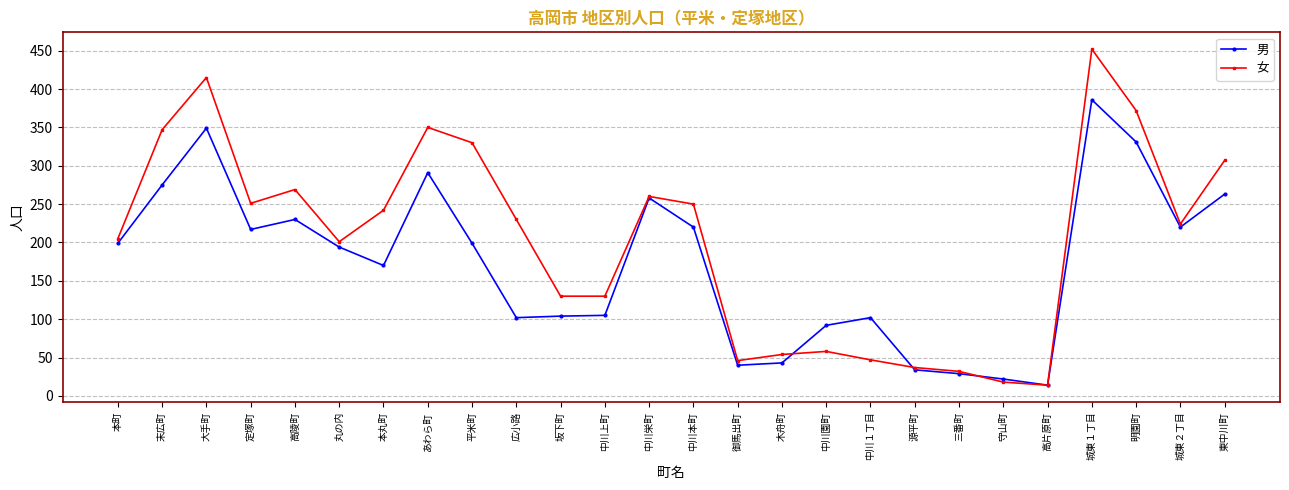

Is the value of 男 at 高陵町 greater than the value of 女 at 城東２丁目?

Yes